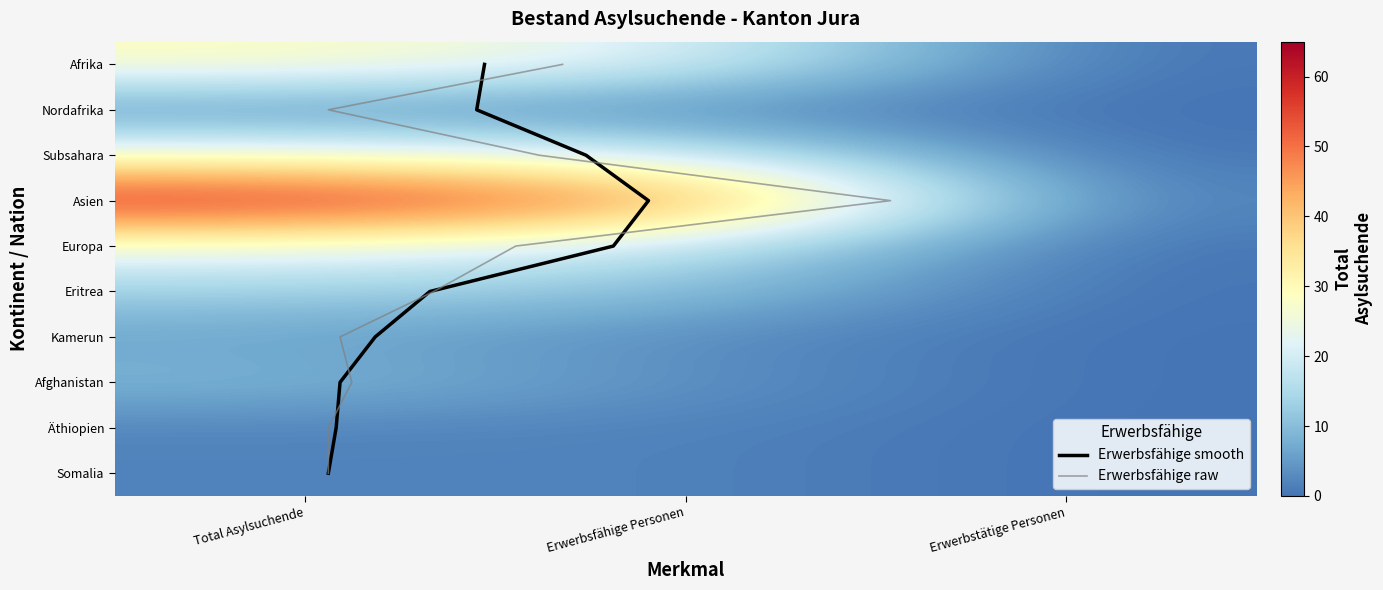

At which label does Asien reach its minimum?

Erwerbstätige Personen